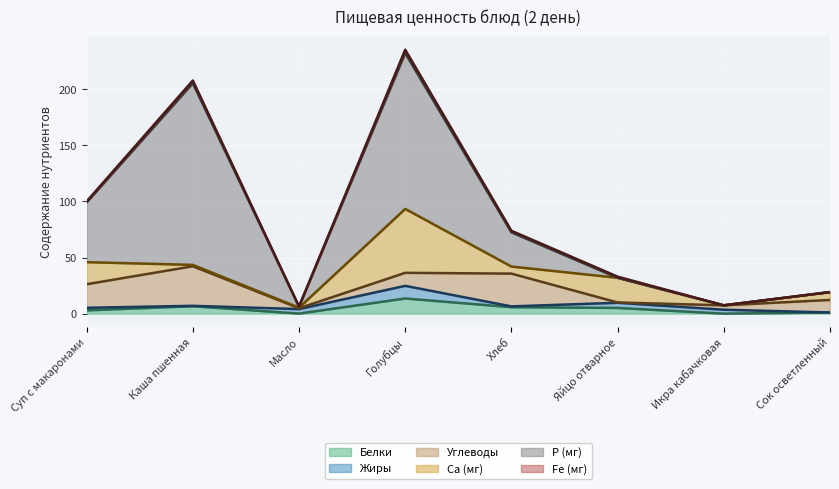

What position from the right is Каша пшенная?

7